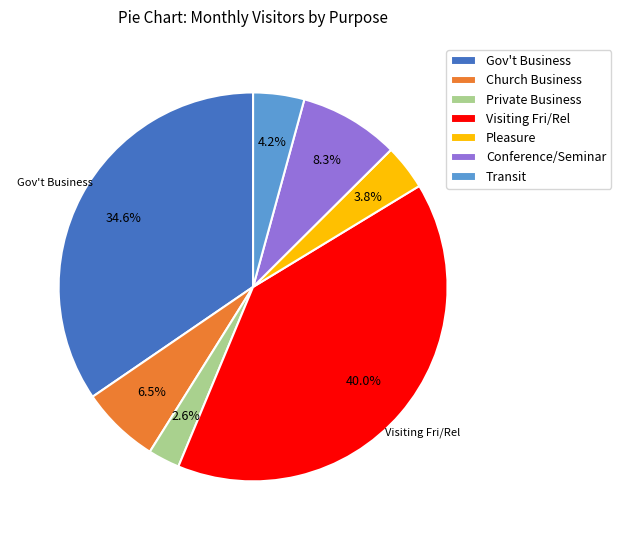

How many segments does this pie chart have?

7